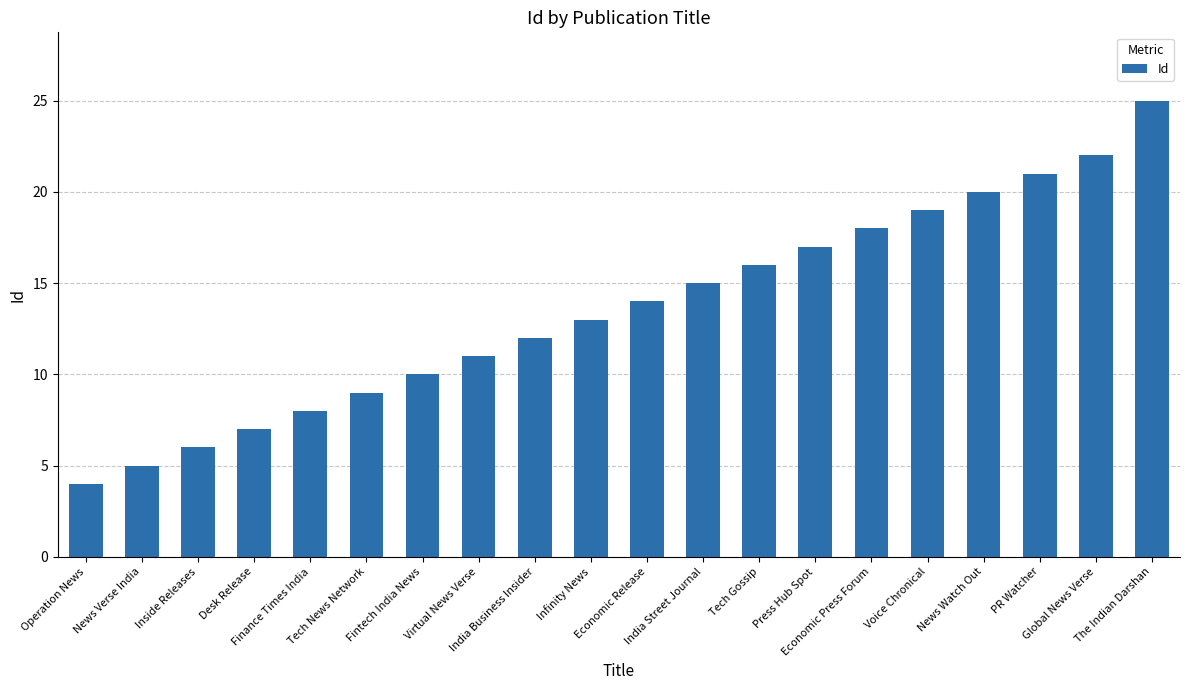

The value at Inside Releases is 2. True or false?

False